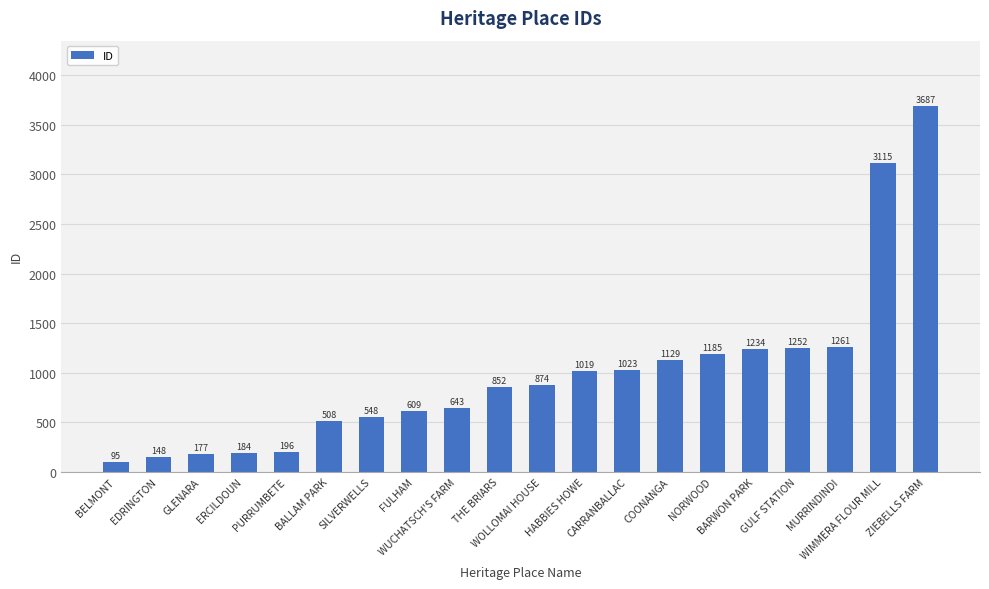

What is the sum of the values at MURRINDINDI and GLENARA?

1438